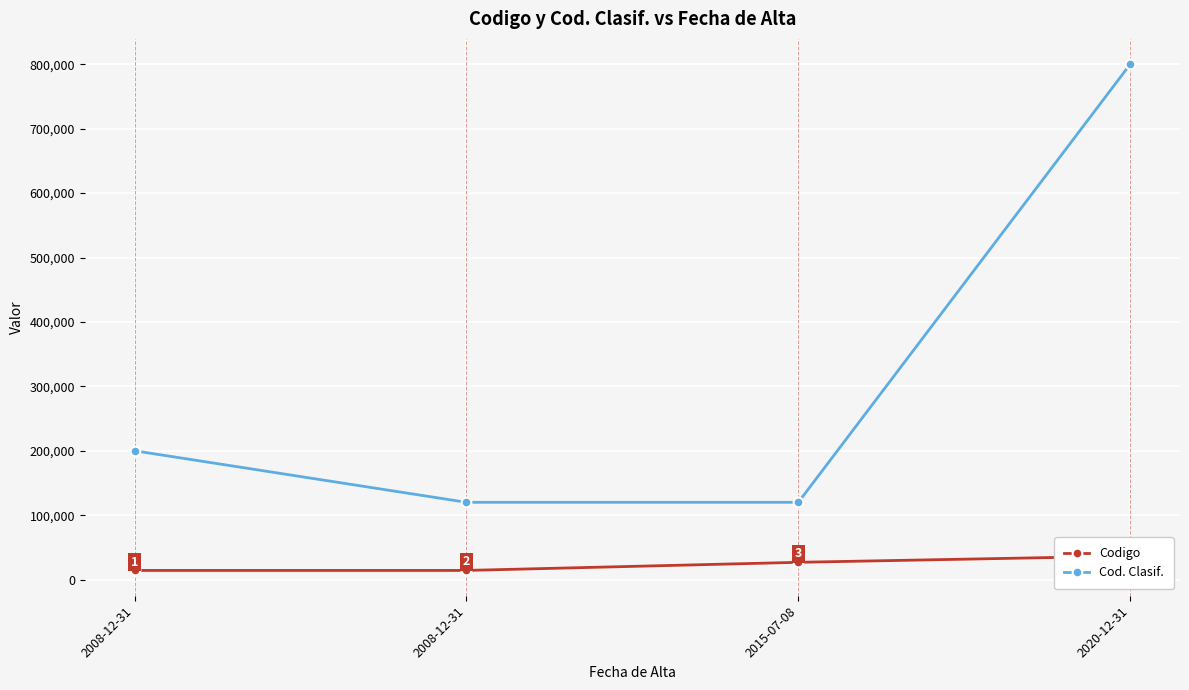

True or false: Codigo has a value of 24875 at 2008-12-31.

False